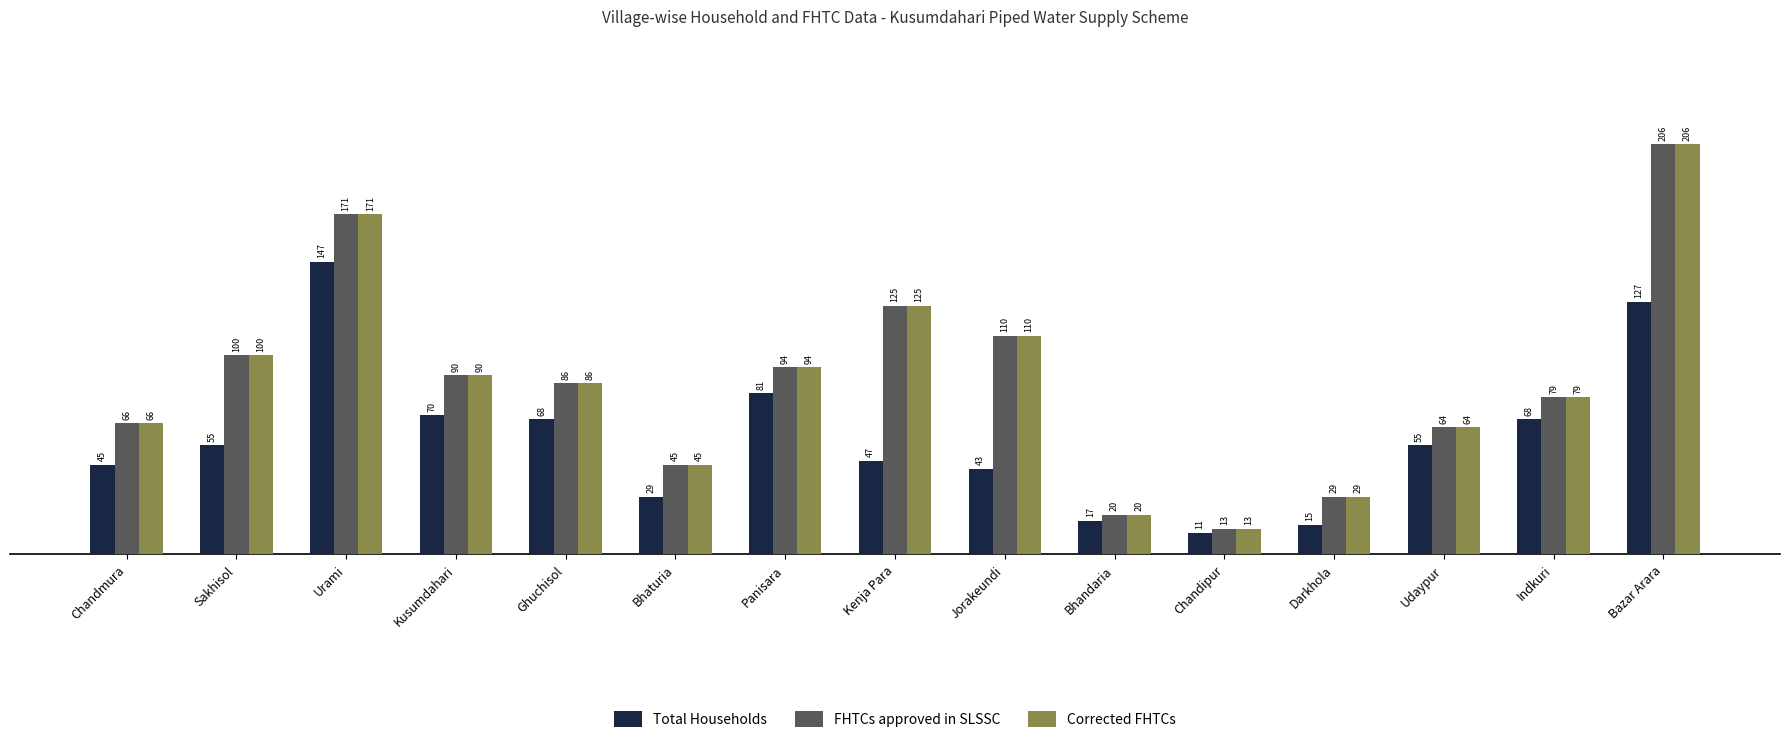

At which label does Total Households reach its peak?

Urami